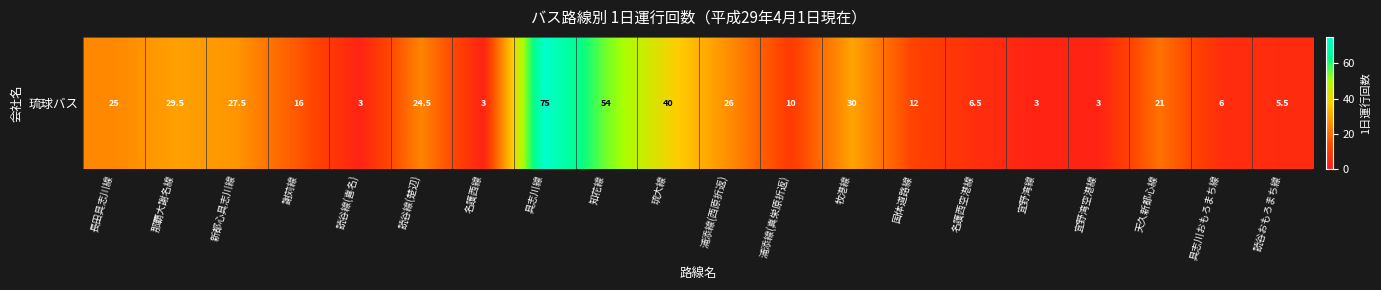

Is it true that the value at 読谷線(喜名) is 5.4?

False